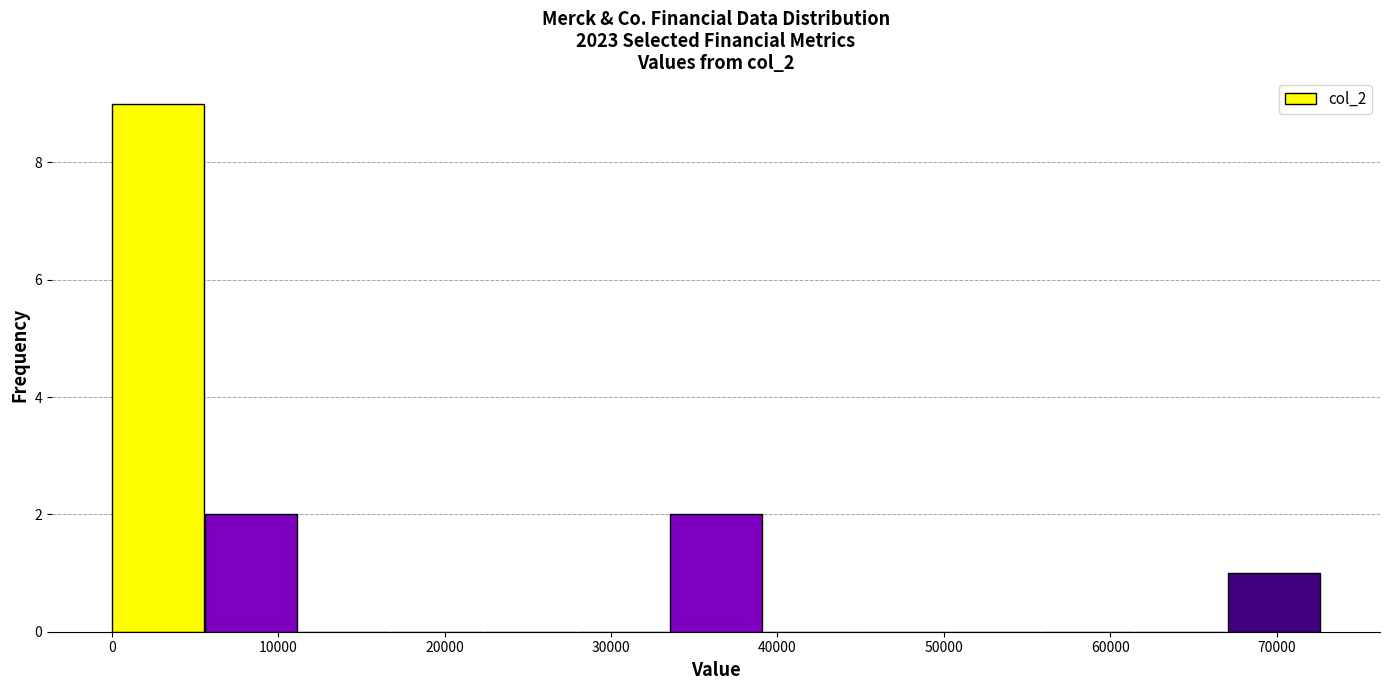

Reading left to right, list every bar in this chart as the range it spans on the x-axis followed by its height. Neither the bar edges nor the heights are printed on the chart, so give them approximately, as read against the axes.

0 to 6000: 9
6000 to 11000: 2
11000 to 17000: 0
17000 to 22000: 0
22000 to 28000: 0
28000 to 34000: 0
34000 to 39000: 2
39000 to 45000: 0
45000 to 50000: 0
50000 to 56000: 0
56000 to 61000: 0
61000 to 67000: 0
67000 to 73000: 1